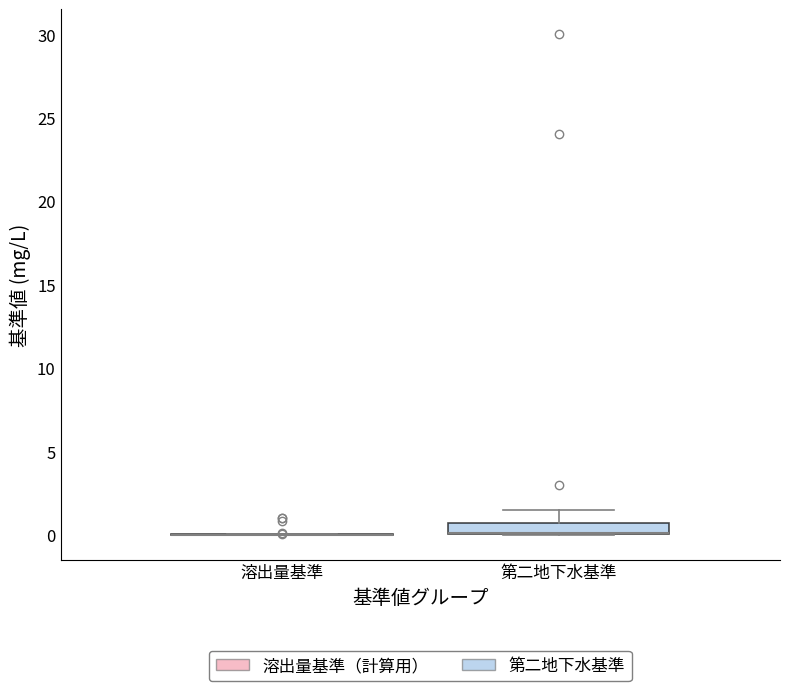

Which box is the tallest, from its lower edge to its upper edge?

第二地下水基準